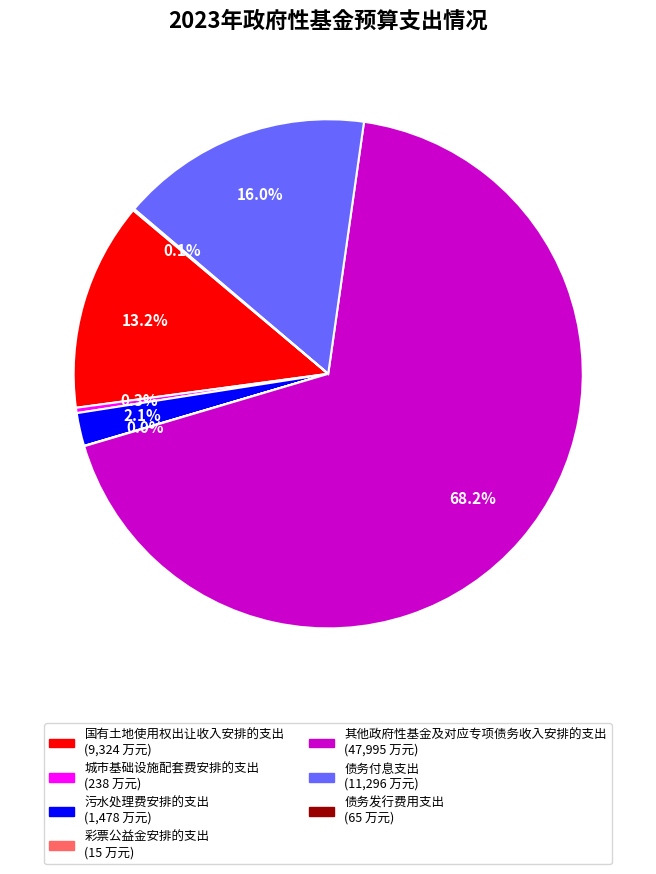

To the nearest percent, what portion does 国有土地使用权出让收入安排的支出 represent?

13%